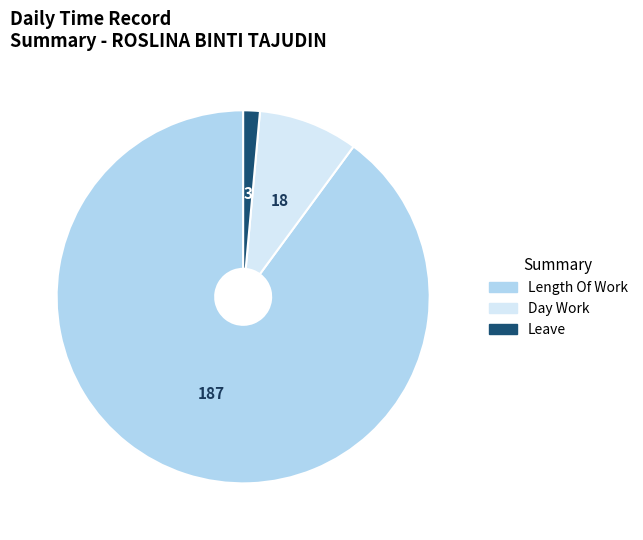

Which has a higher value, Length Of Work or Leave?

Length Of Work